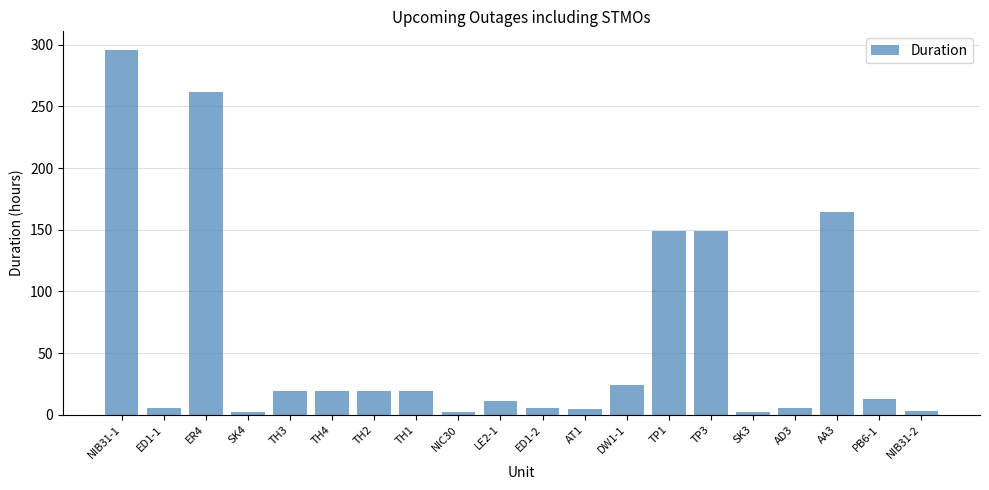

How many values are below 19?

10